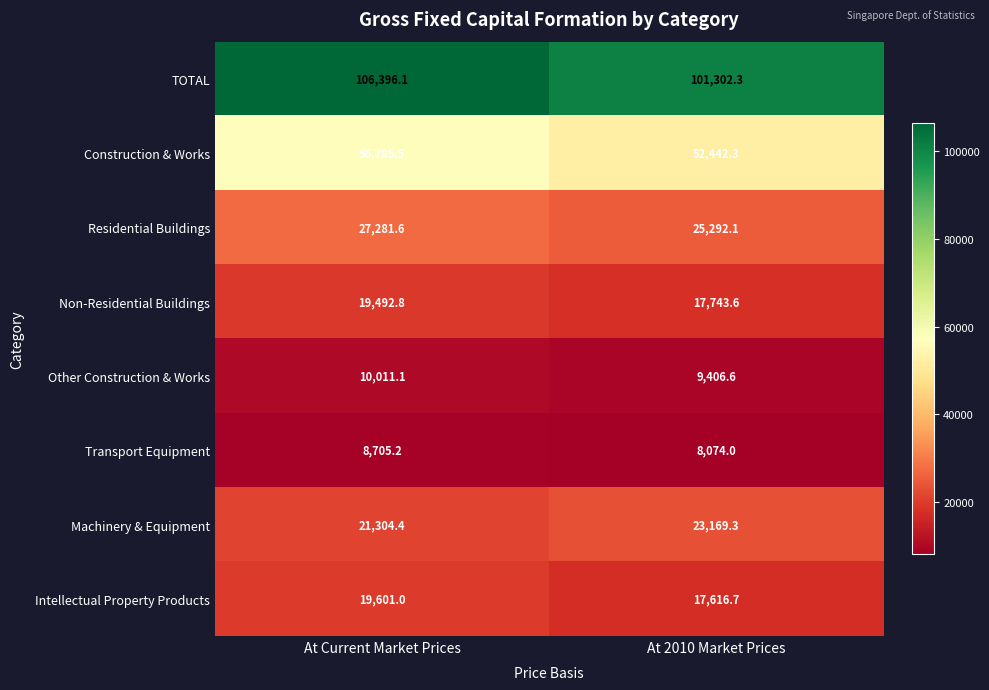

At which label is TOTAL closest to 103849?

At 2010 Market Prices